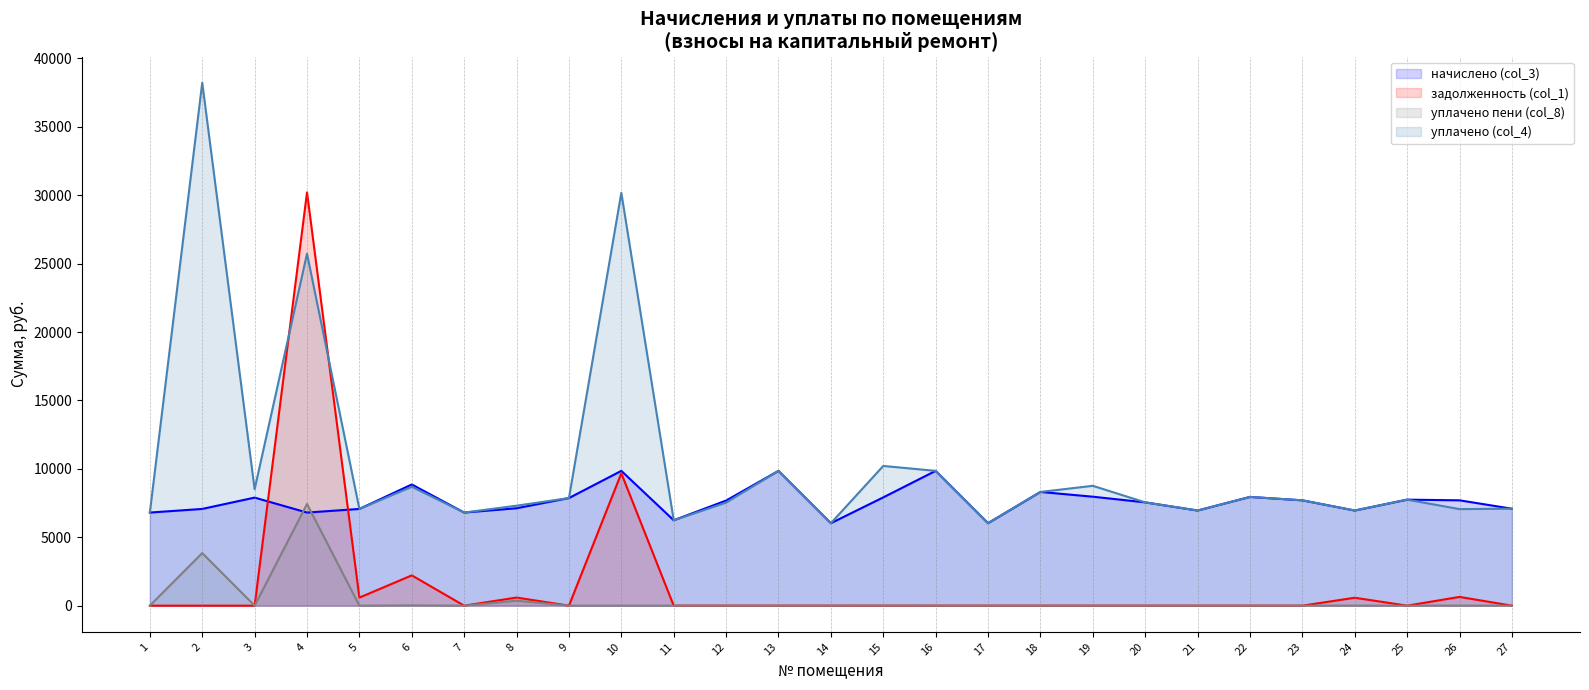

Is the value of задолженность (col_1) at 13 greater than the value of уплачено пени (col_8) at 8?

No